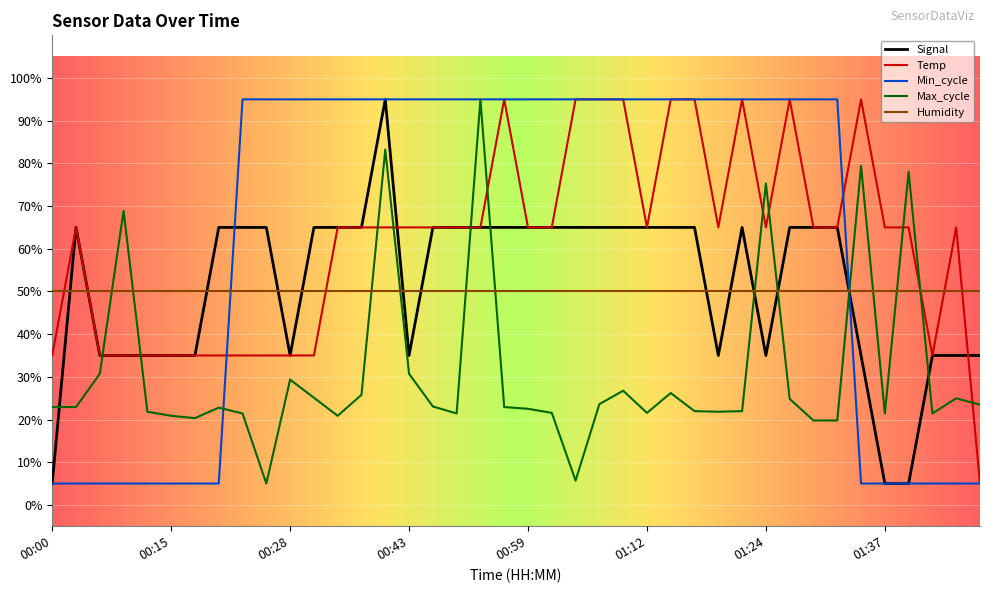

What is the greatest value displayed?

95.0